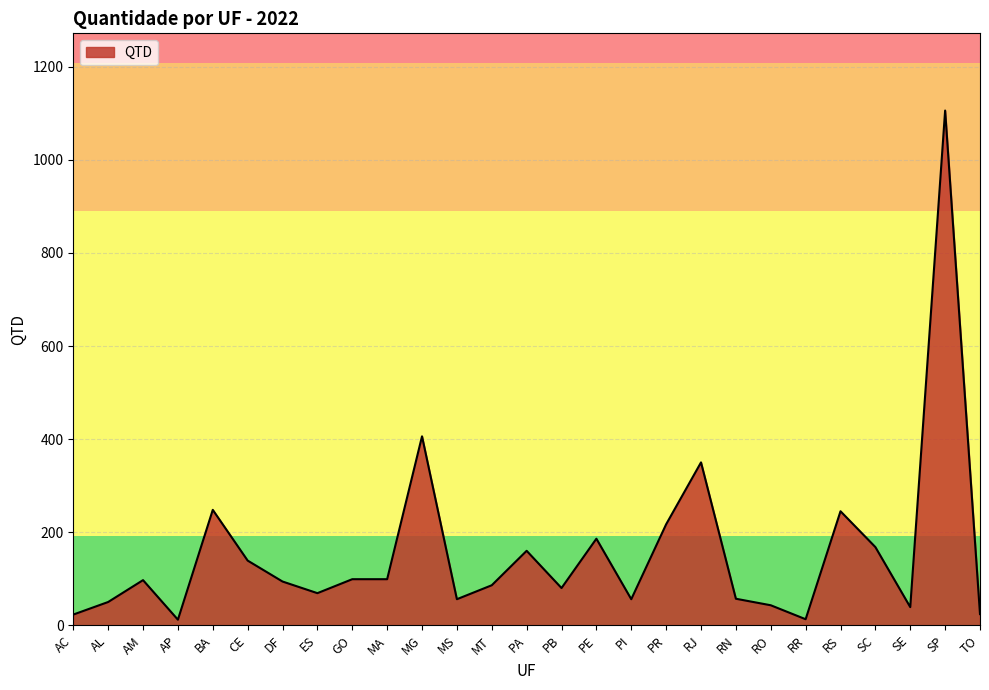

True or false: the data shows 99 at PI.

False